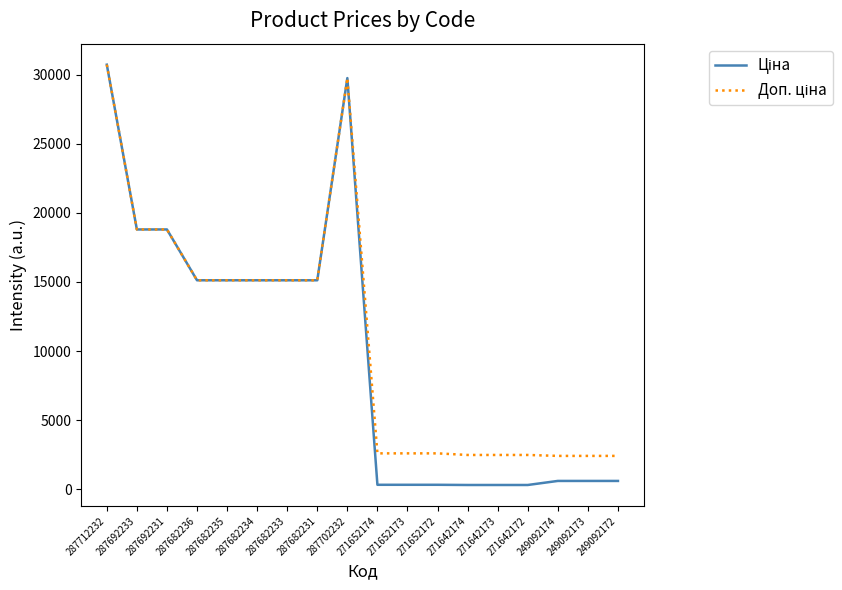

At which category is the sum across all series the highest?

287712232